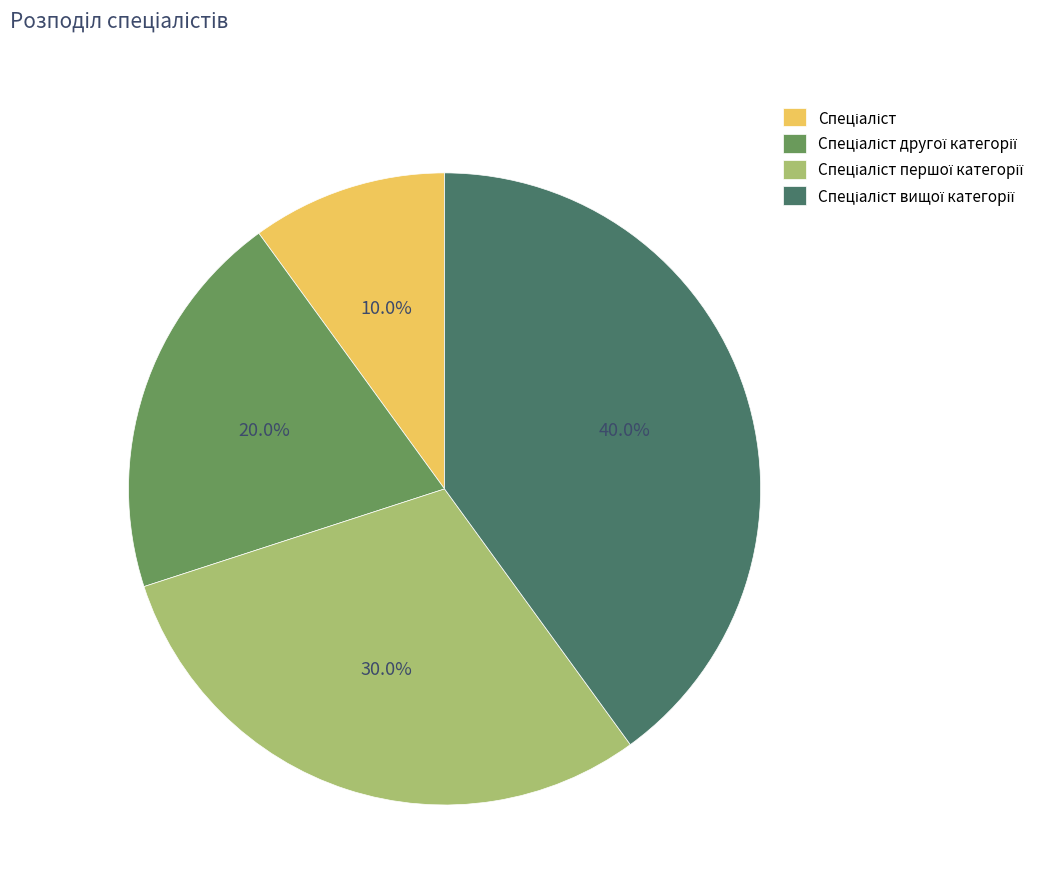

Is there any slice that represents more than half of the pie?

No